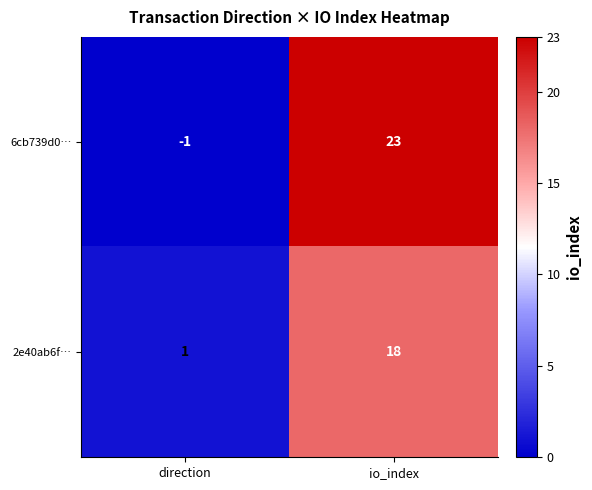

At direction, list the series in order from largest to smallest.

2e40ab6f…, 6cb739d0…